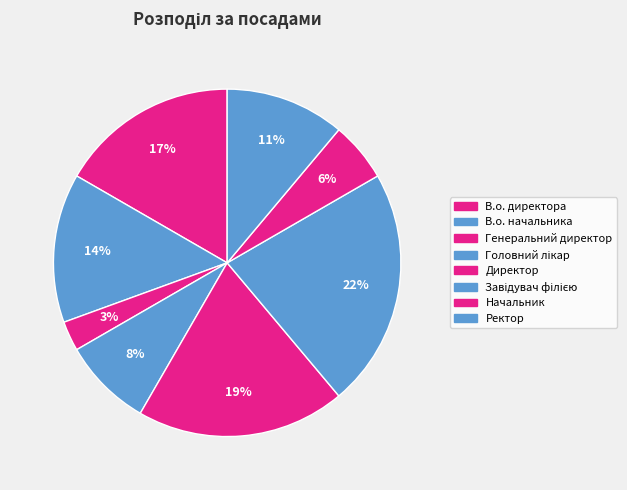

Rank the categories by value from highest to lowest.

Завідувач філією, Директор, В.о. директора, В.о. начальника, Ректор, Головний лікар, Начальник, Генеральний директор